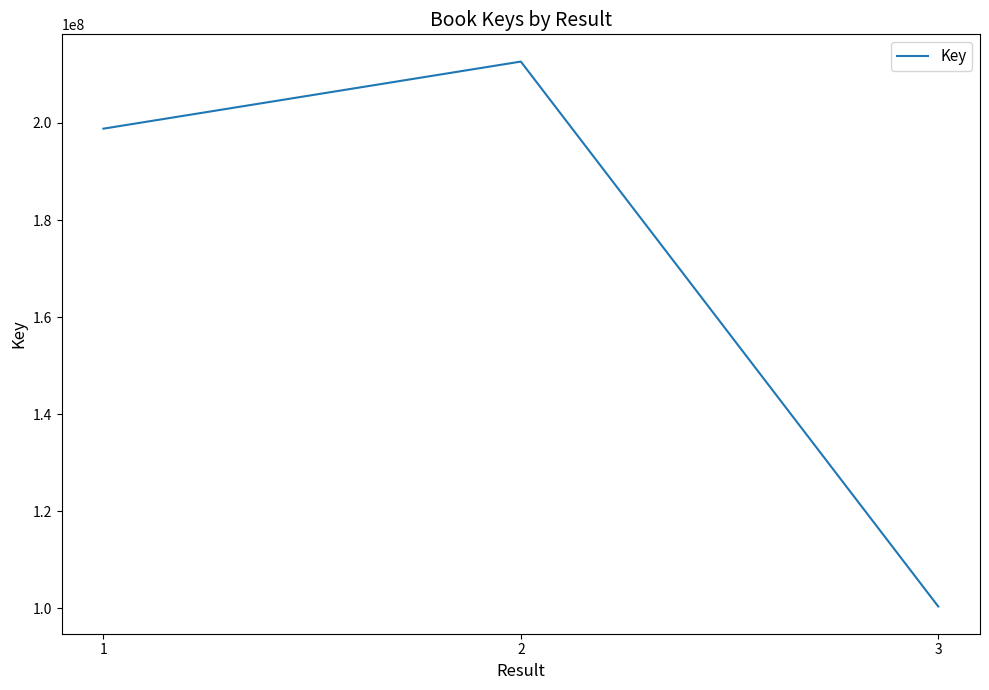

At which label is the value closest to 156523632?

1